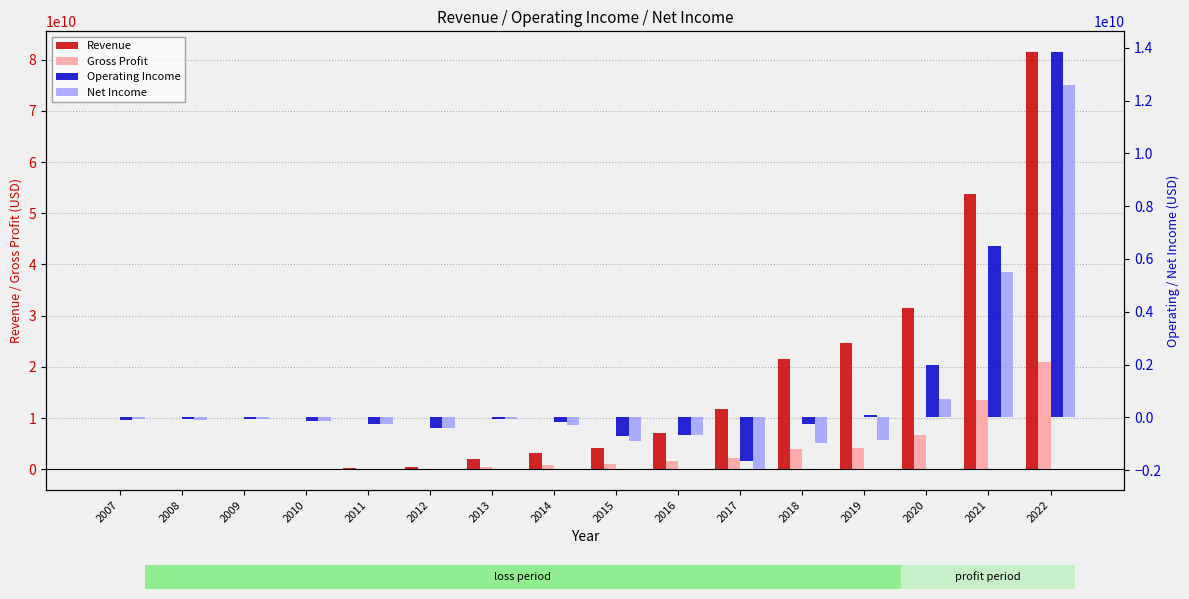

Which series changed the most between 2015 and 2019?

Revenue